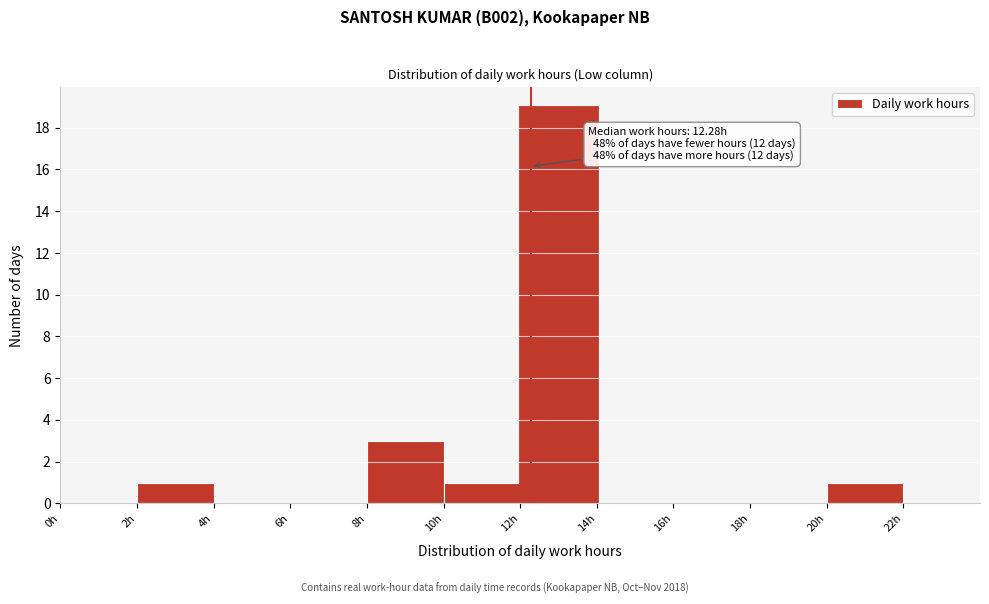

Which range on the x-axis has the tallest bar?

12 to 14